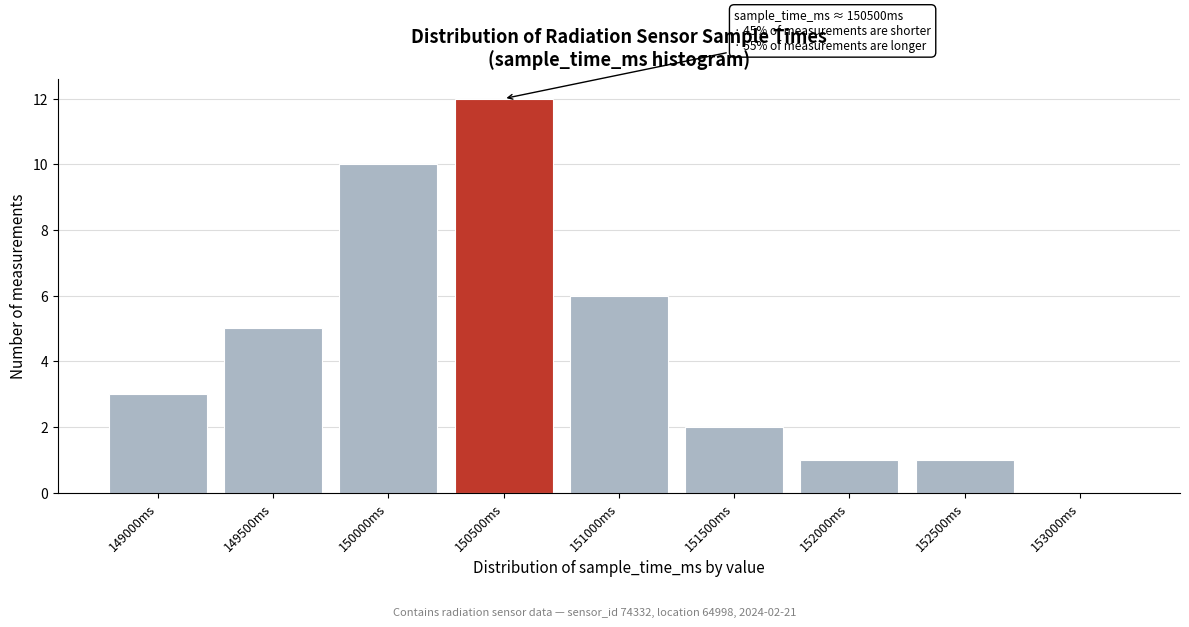

Reading left to right, list all the values displayed in this chart.

149000ms=3	149500ms=5	150000ms=10	150500ms=12	151000ms=6	151500ms=2	152000ms=1	152500ms=1	153000ms=0